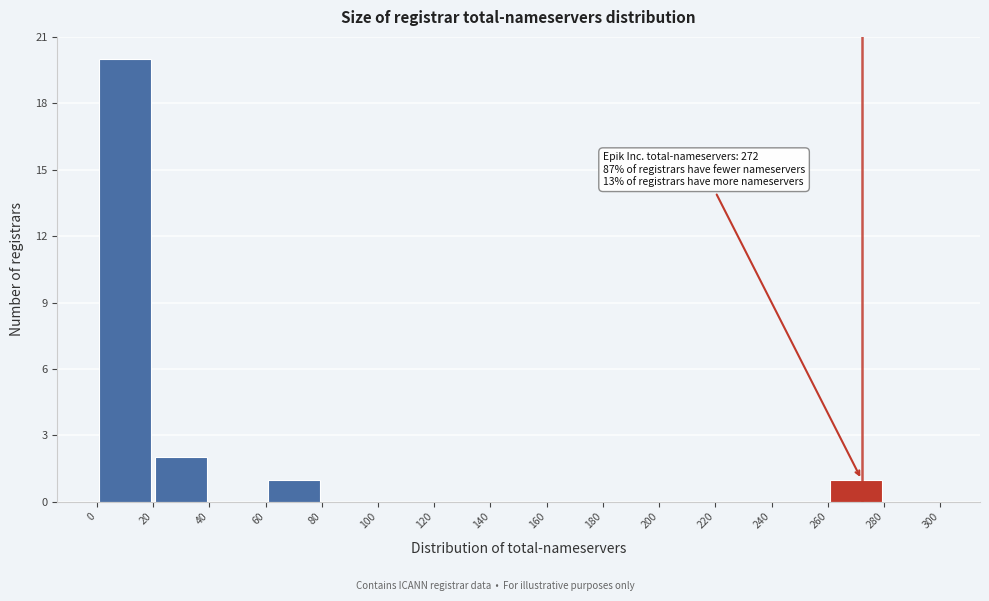

Which range on the x-axis has the tallest bar?

0 to 20